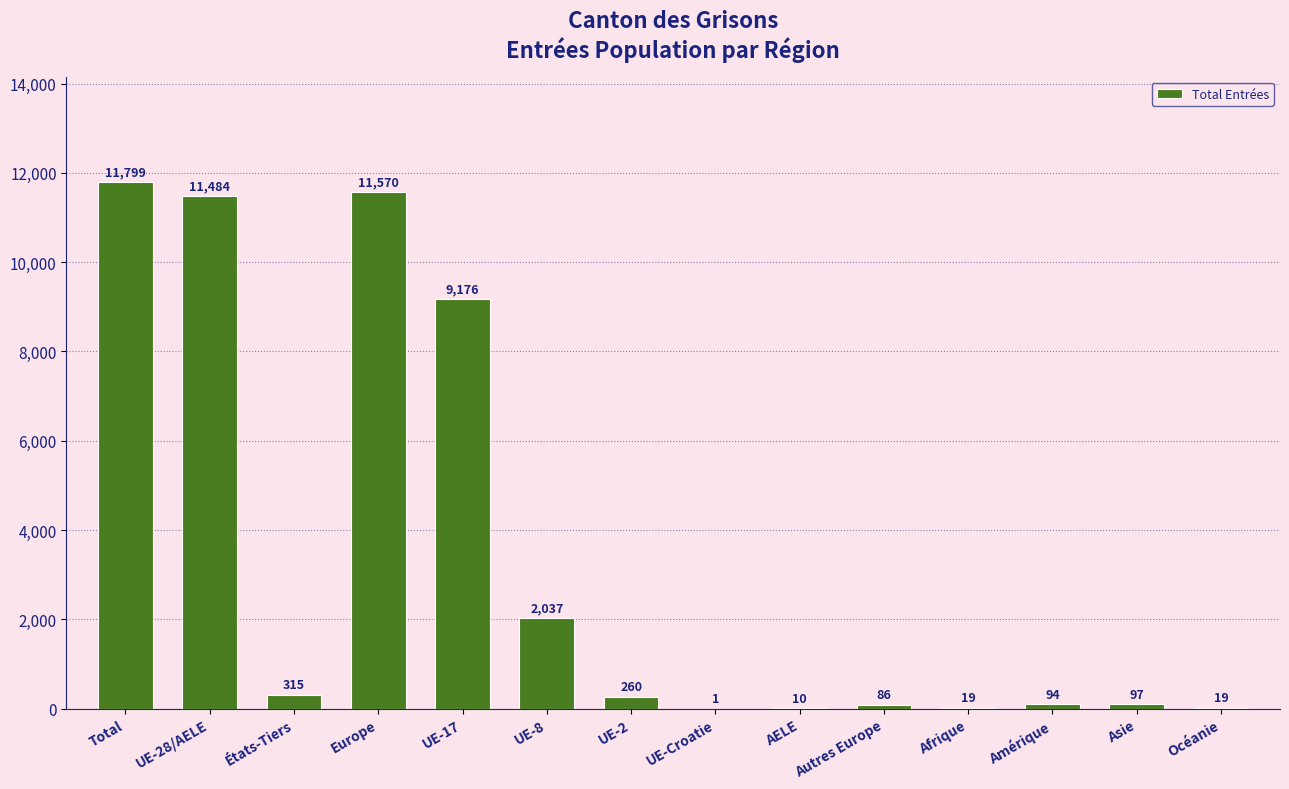

Which category has the highest value across all series?

Total